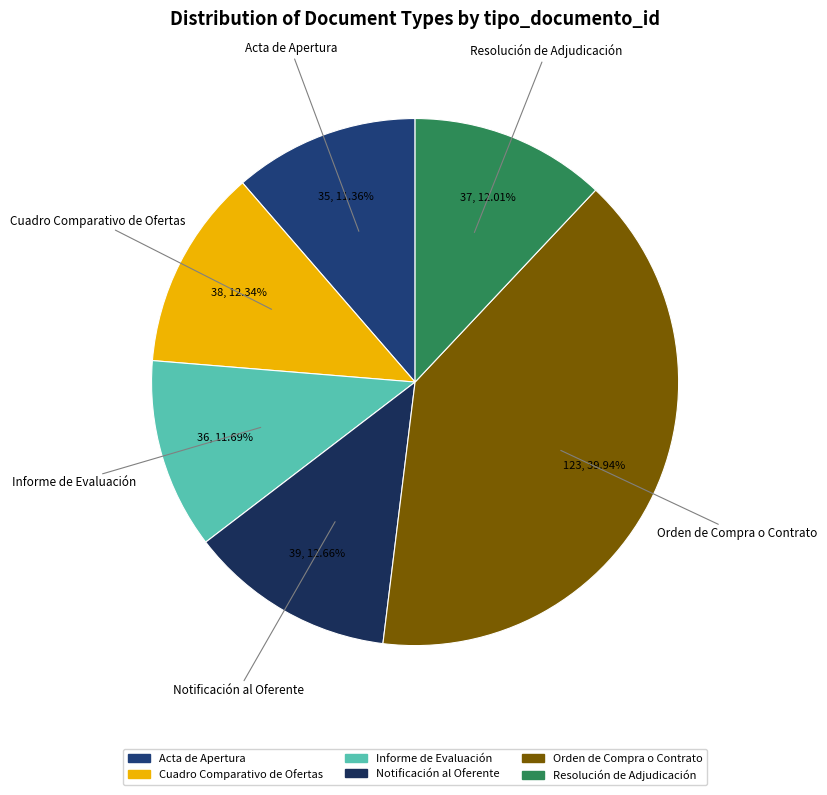

To the nearest percent, what is the difference between the largest and smallest slice percentages?

29%